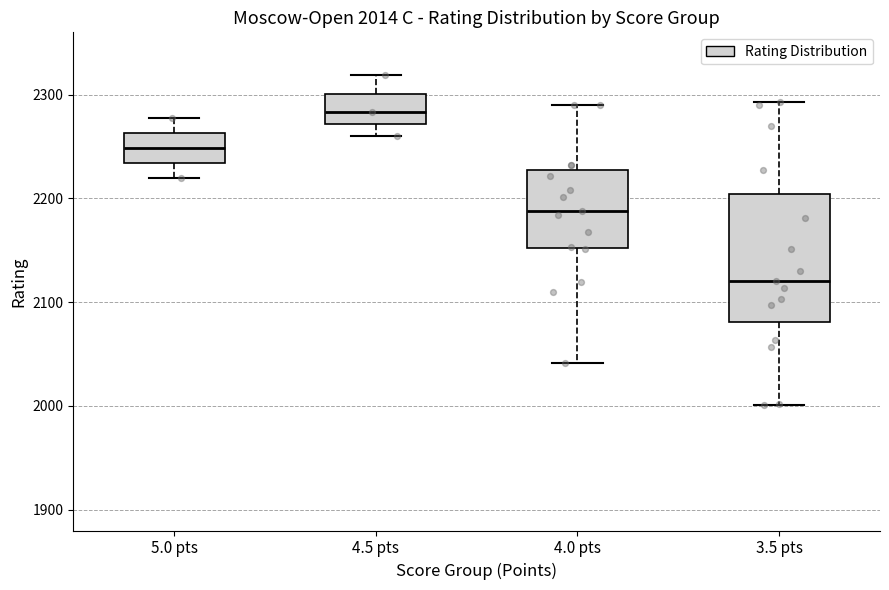

Which box is the tallest, from its lower edge to its upper edge?

3.5 pts